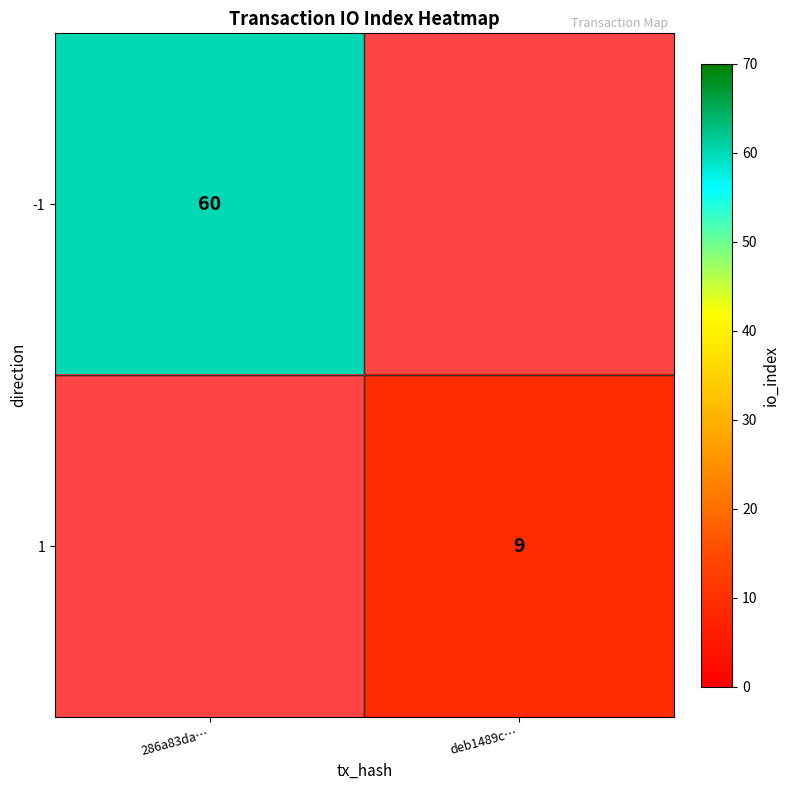

Is it true that 1 equals 9 at deb1489c…?

True